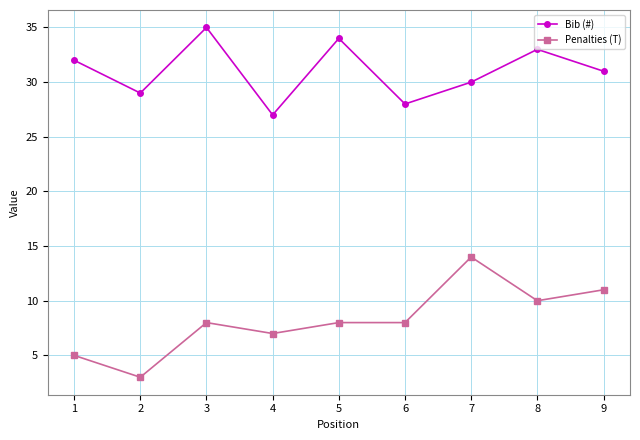

How many distinct data groups are displayed?

2